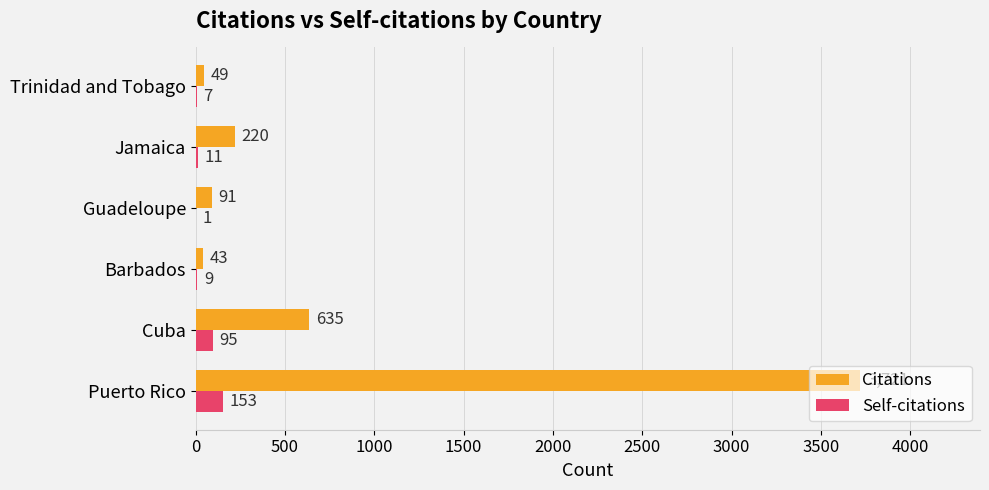

At which label does Citations reach its peak?

Puerto Rico